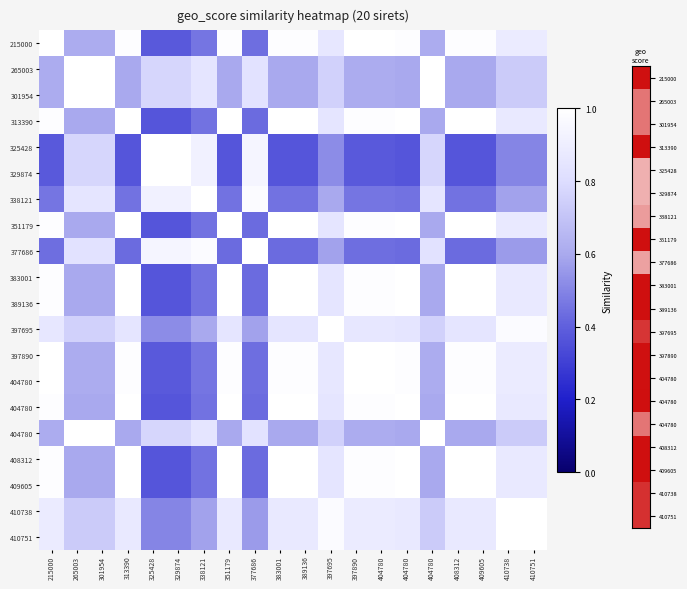

How many series are shown in this chart?

20